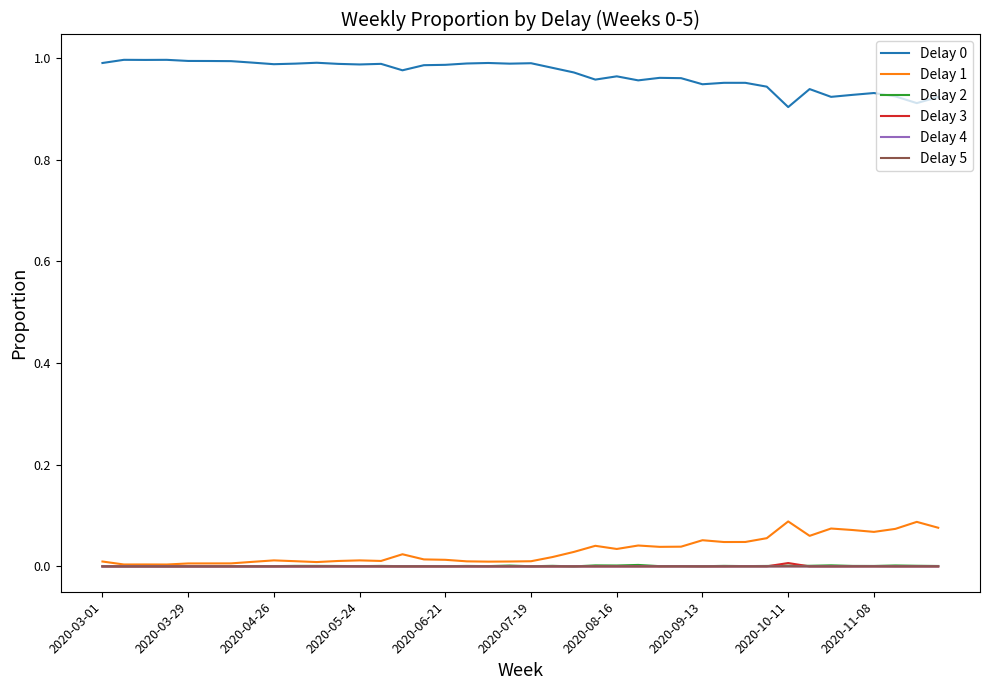

True or false: Delay 4 and Delay 0 intersect in this chart.

False